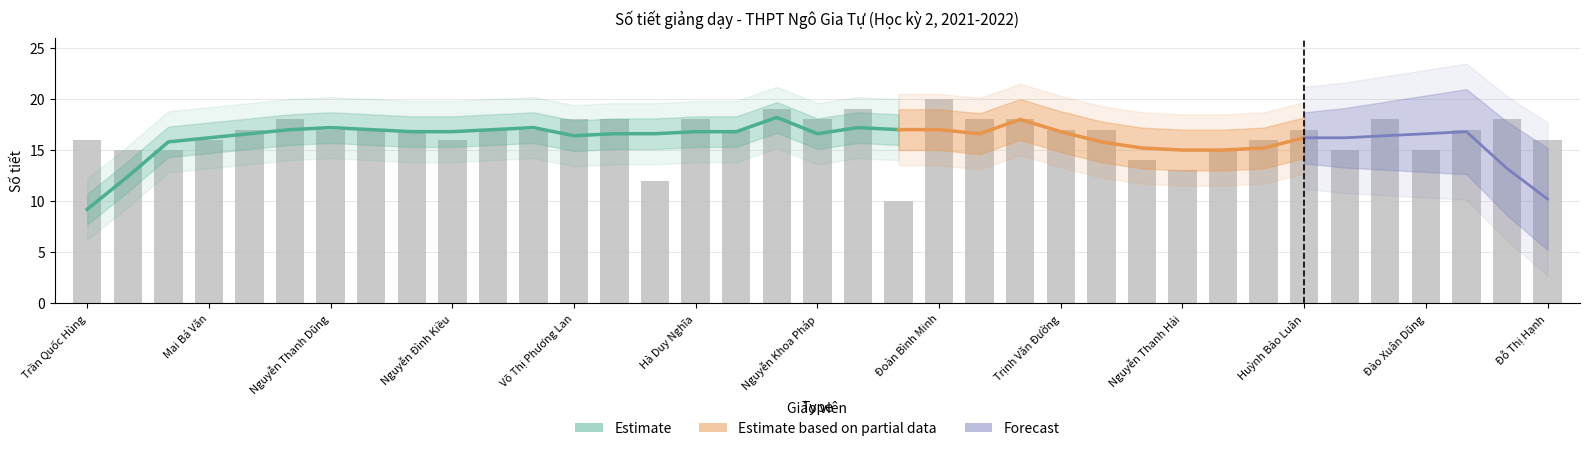

How many bars are there in total?

37